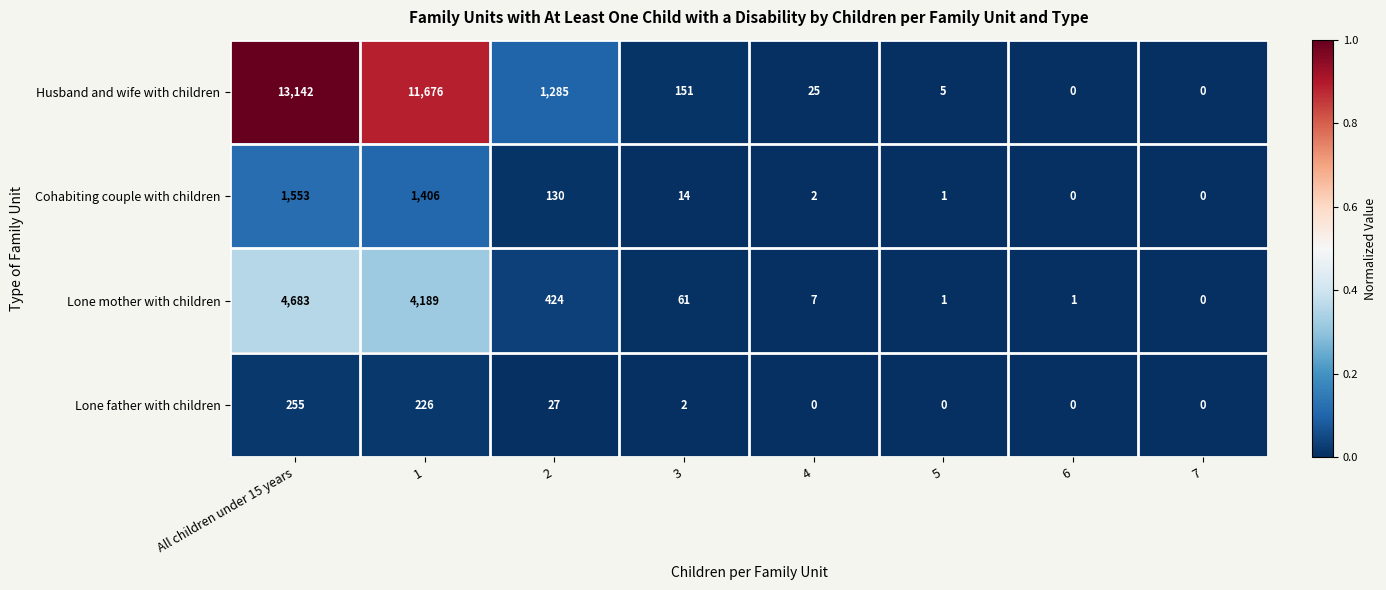

The value of Cohabiting couple with children at 7 is -624. True or false?

False